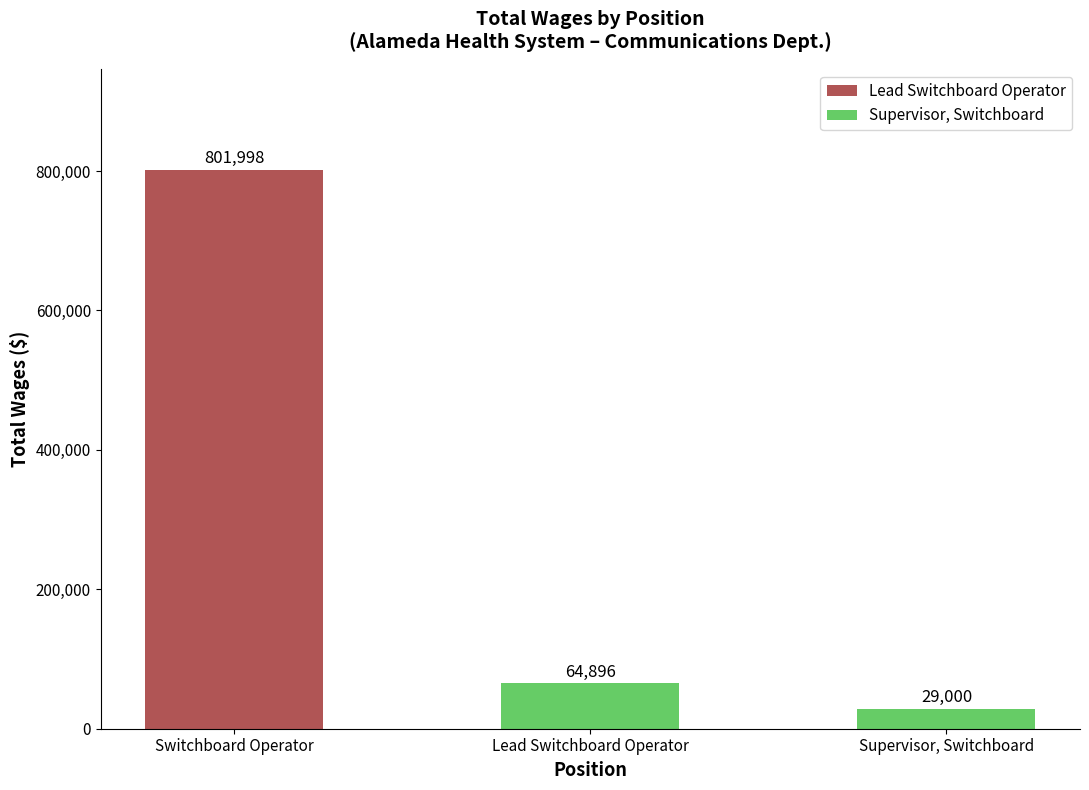

How many data points are less than 64896?

1